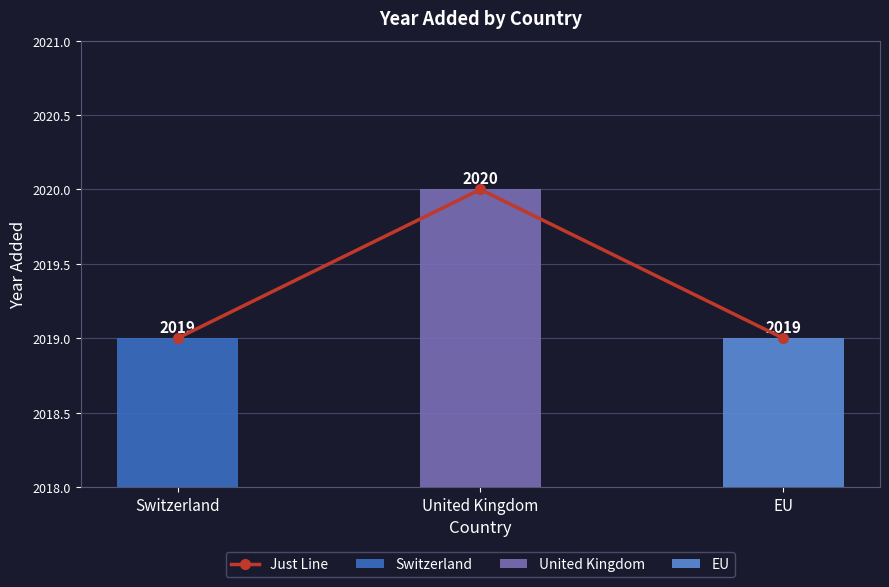

At which label is the value closest to 2019?

Switzerland